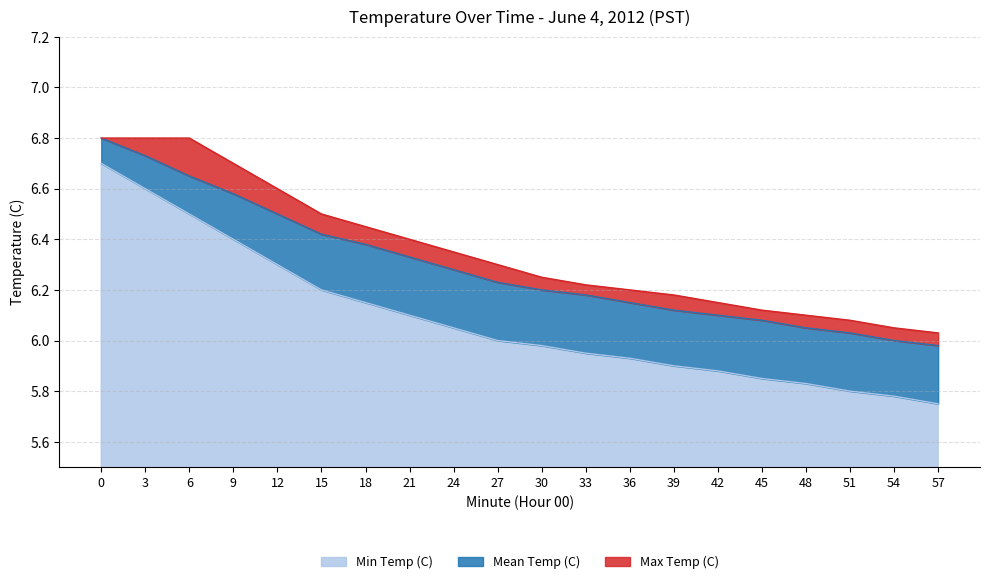

True or false: Mean Temp (C) has more than 1 points higher than both neighbors.

False